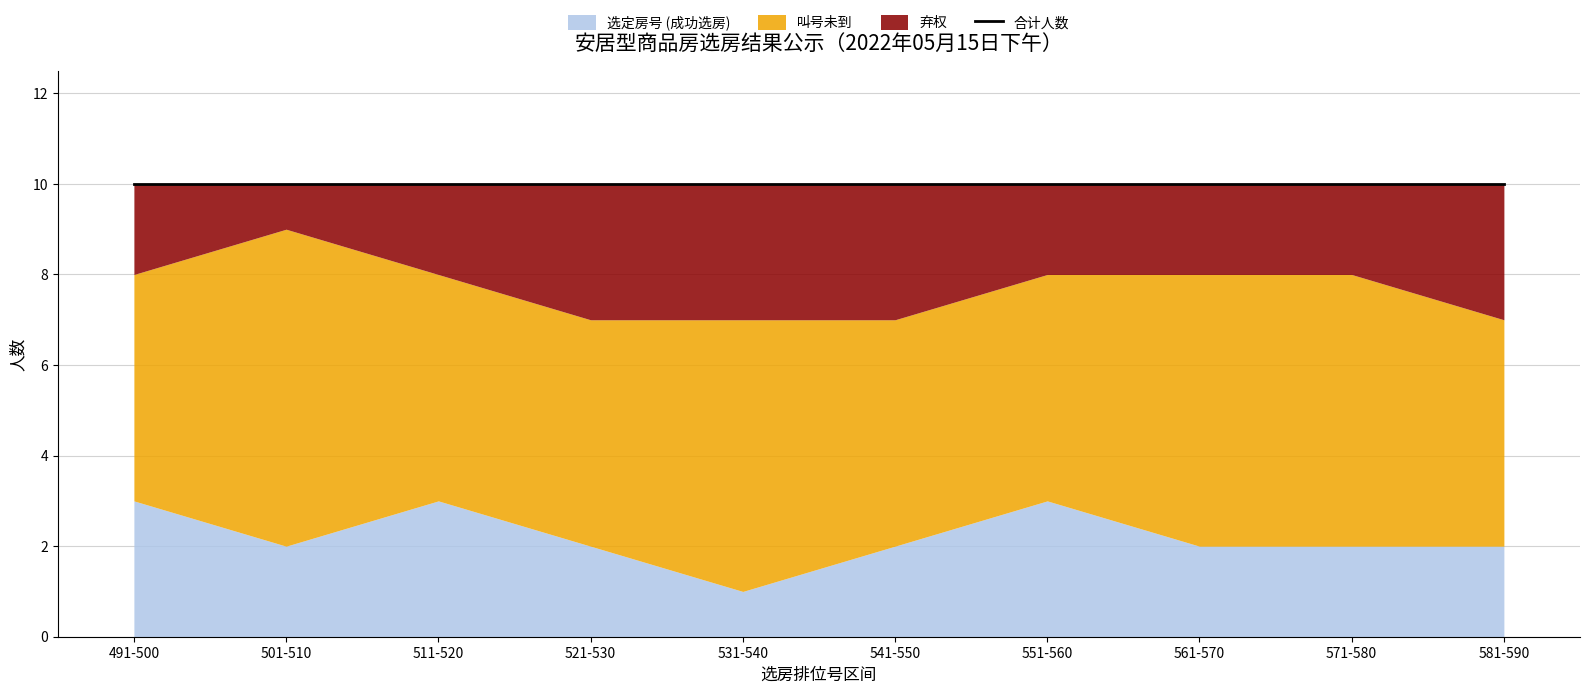

True or false: 弃权 has a value of 2 at 551-560.

True